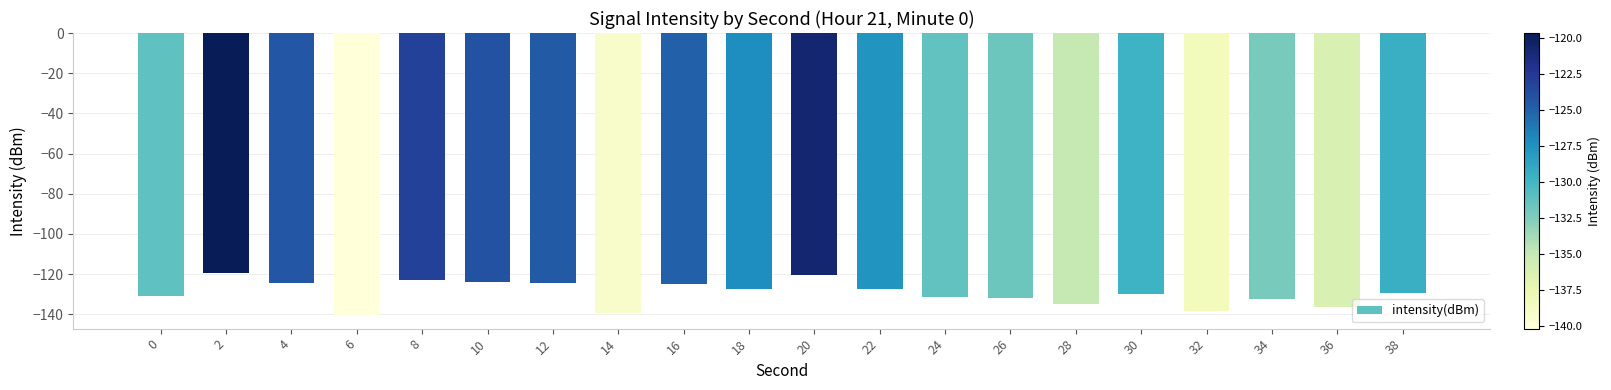

What is the average value?

-129.5